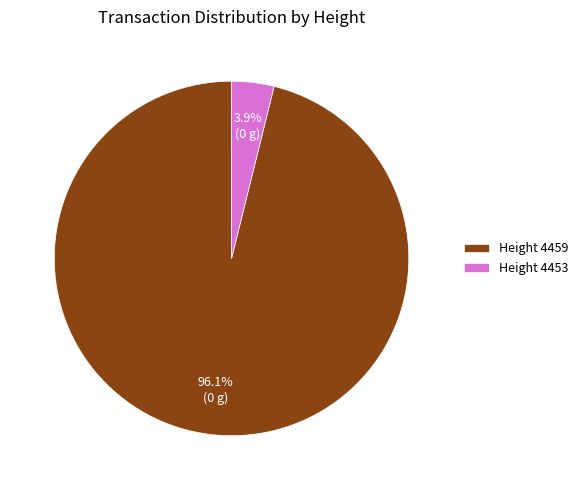

Which slice is the largest?

Height 4459